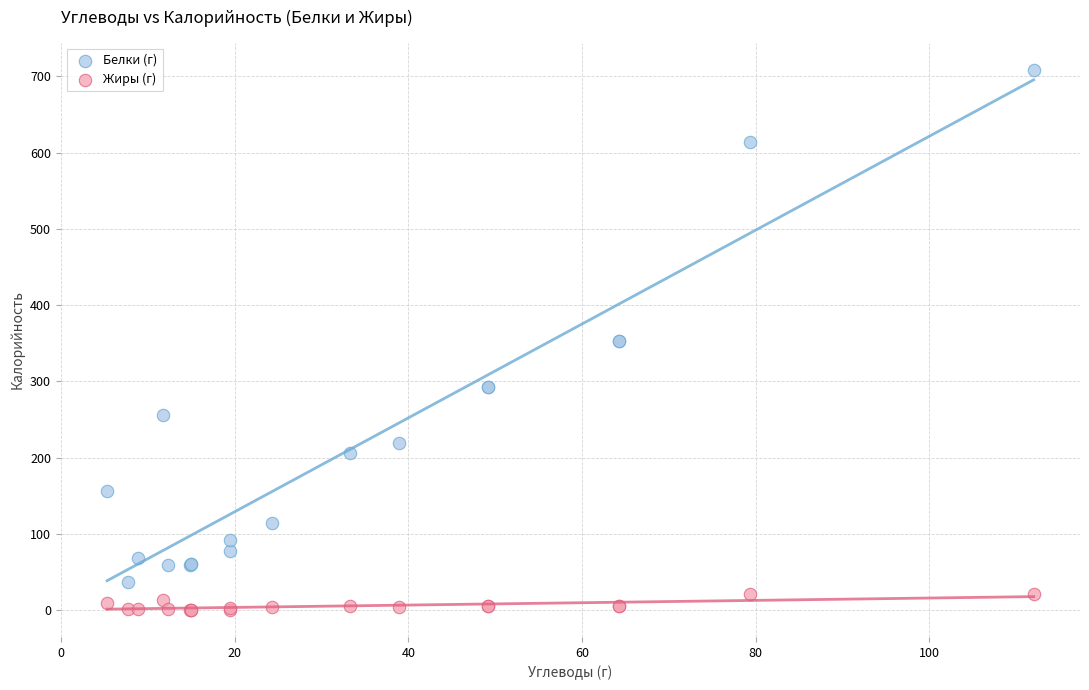

What is the X range (max minus min) for the scatter plot?

106.7